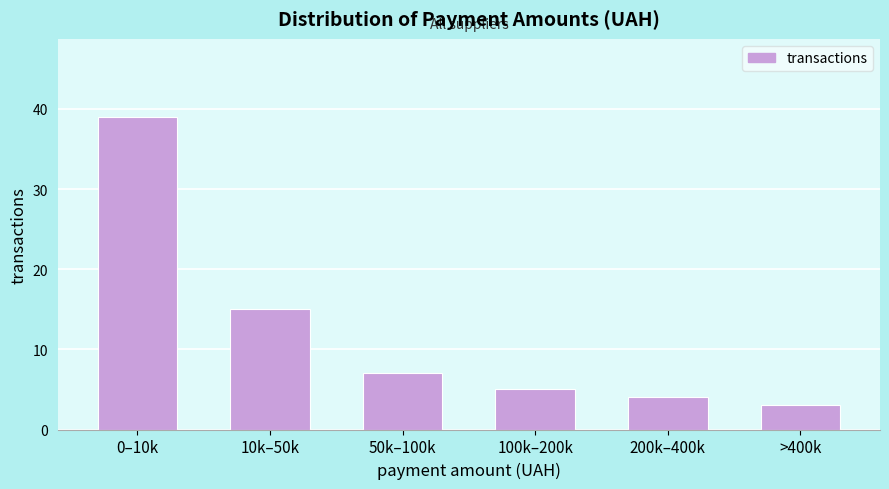

Reading left to right, list all the values displayed in this chart.

0–10k=39	10k–50k=15	50k–100k=7	100k–200k=5	200k–400k=4	>400k=3